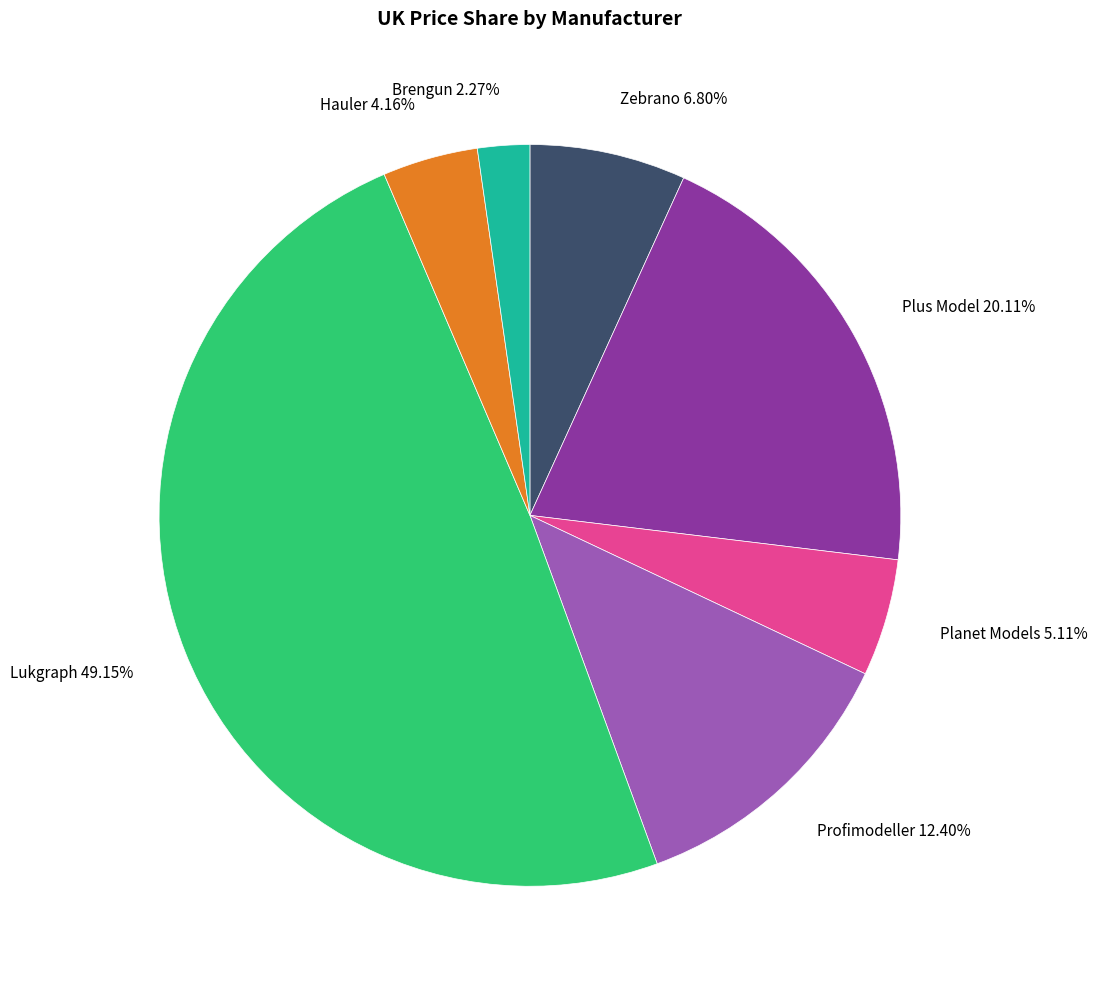

Is there any slice that represents more than half of the pie?

No